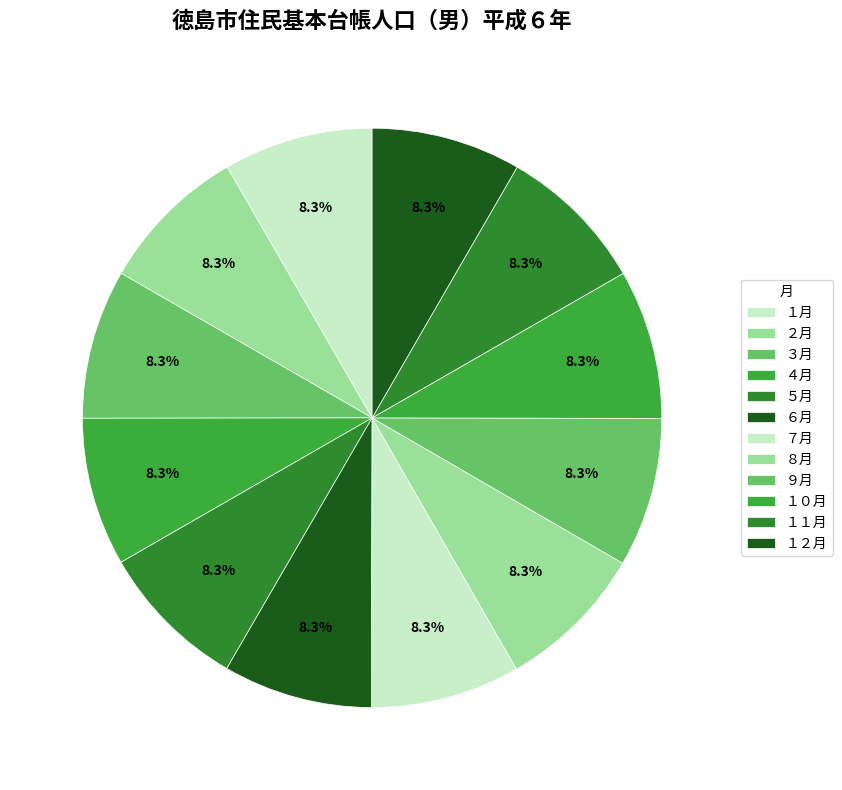

How many segments does this pie chart have?

12